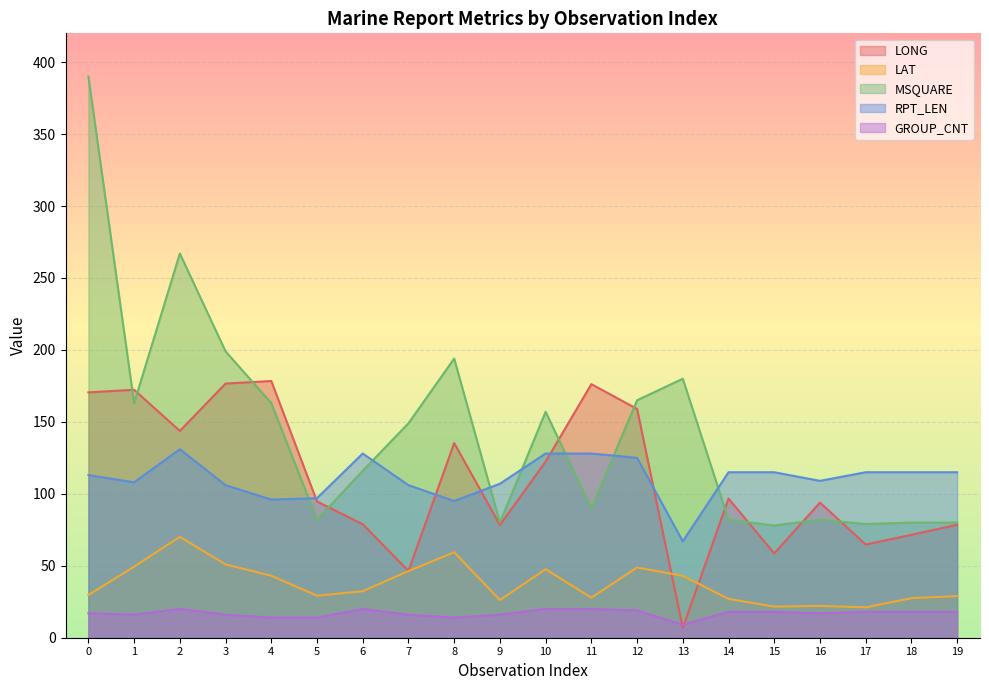

True or false: LAT and MSQUARE cross at least once.

False